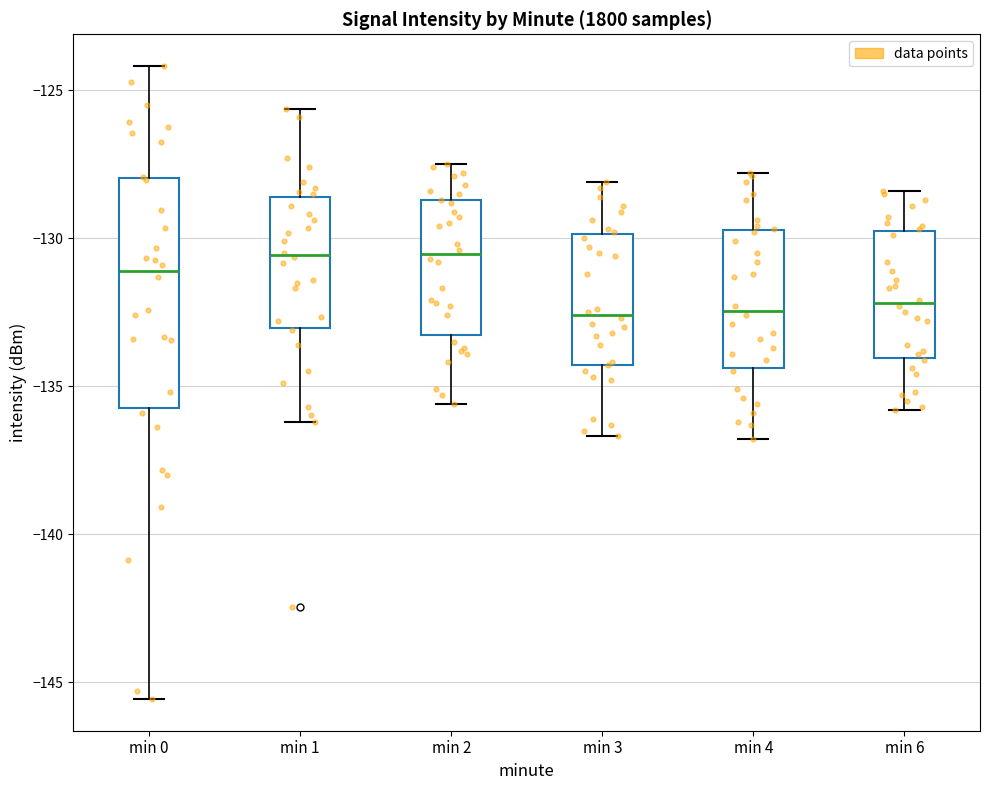

Which box is the tallest, from its lower edge to its upper edge?

min 0